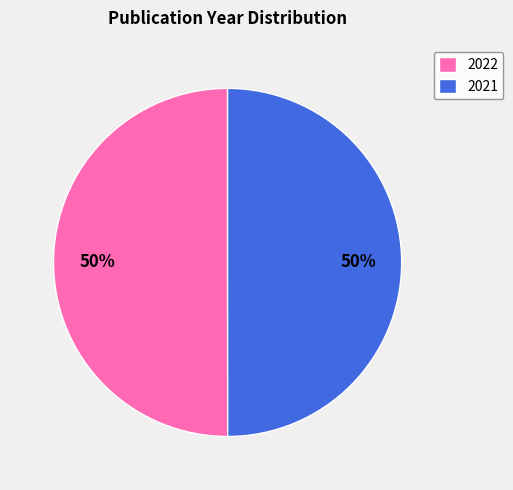

True or false: 2022 accounts for 42% of the total.

False